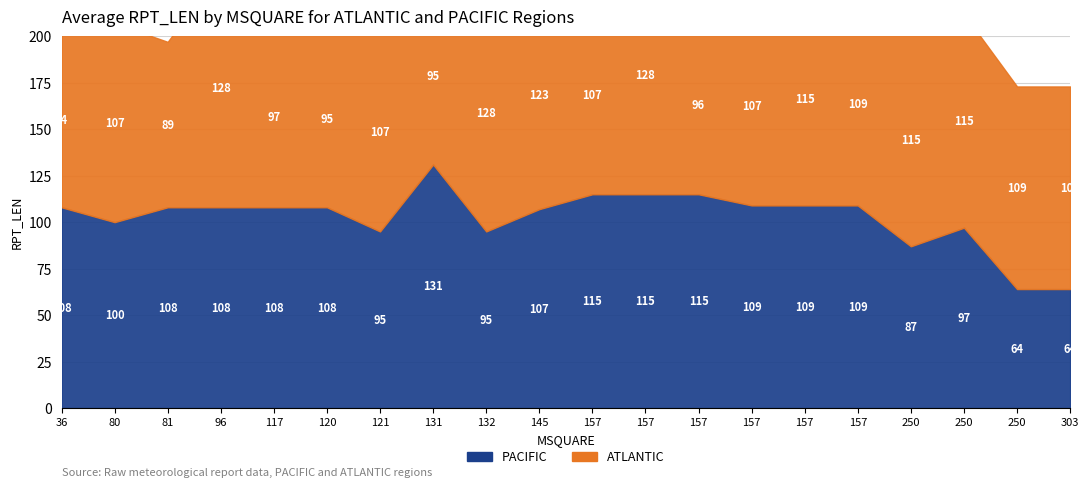

Reading left to right, what are all the values shown in this chart?

ATLANTIC: 94	107	89	128	97	95	107	95	128	123	107	128	96	107	115	109	115	115	109	109
PACIFIC: 108	100	108	108	108	108	95	131	95	107	115	115	115	109	109	109	87	97	64	64